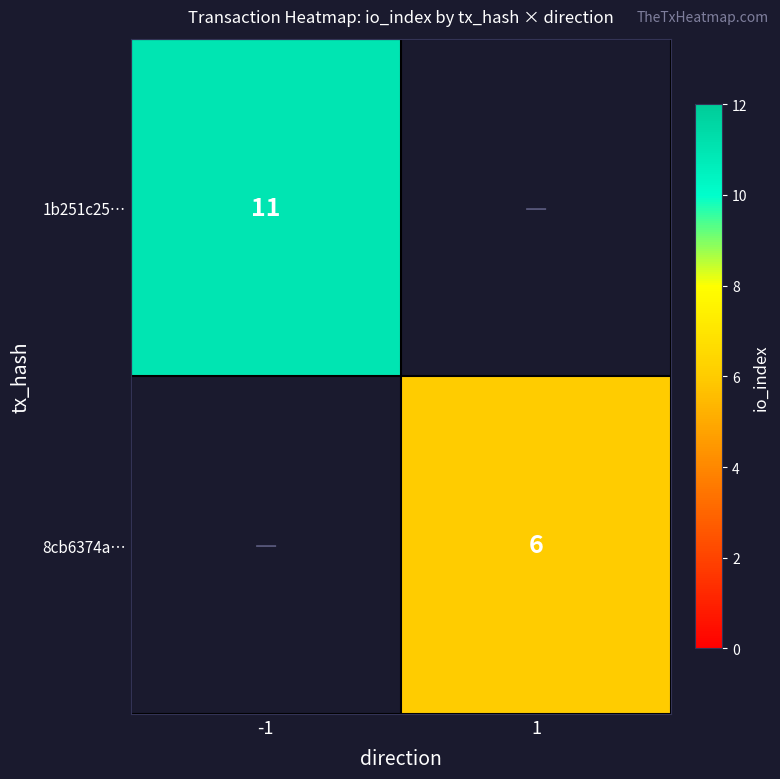

The 1b251c25… series shows 11 at -1. True or false?

True